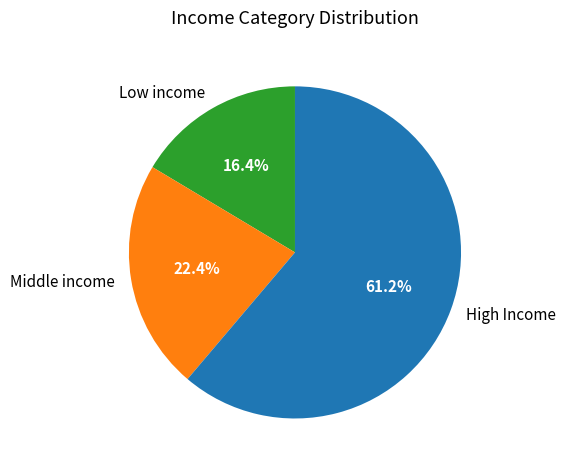

Which slice is the smallest?

Low income